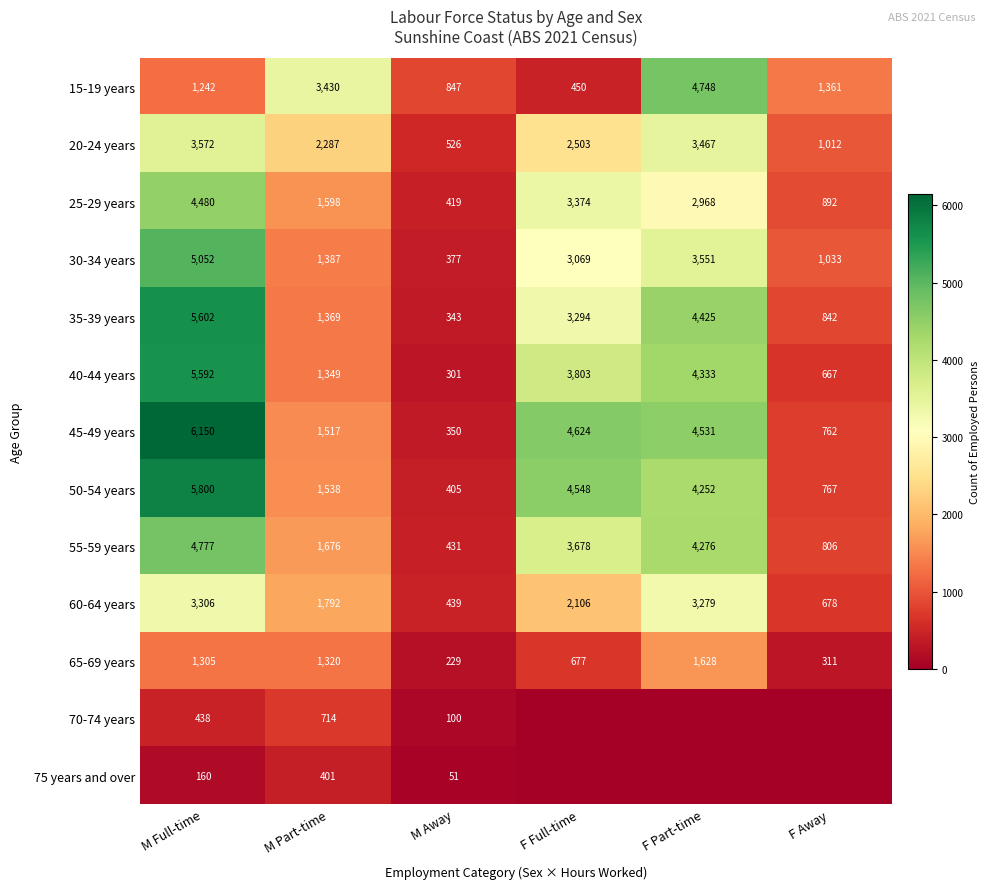

What is the lowest value of the 30-34 years series?

377